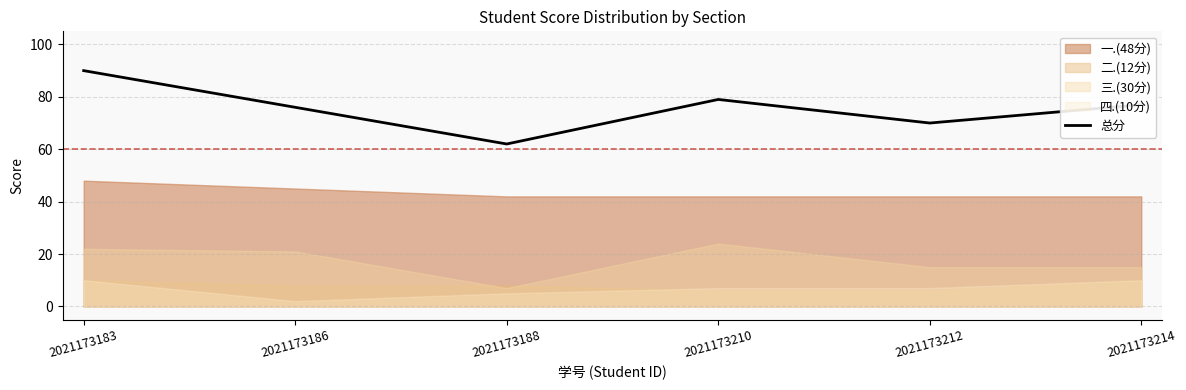

How many interior local peaks (higher than both neighbors) does the data have?

1